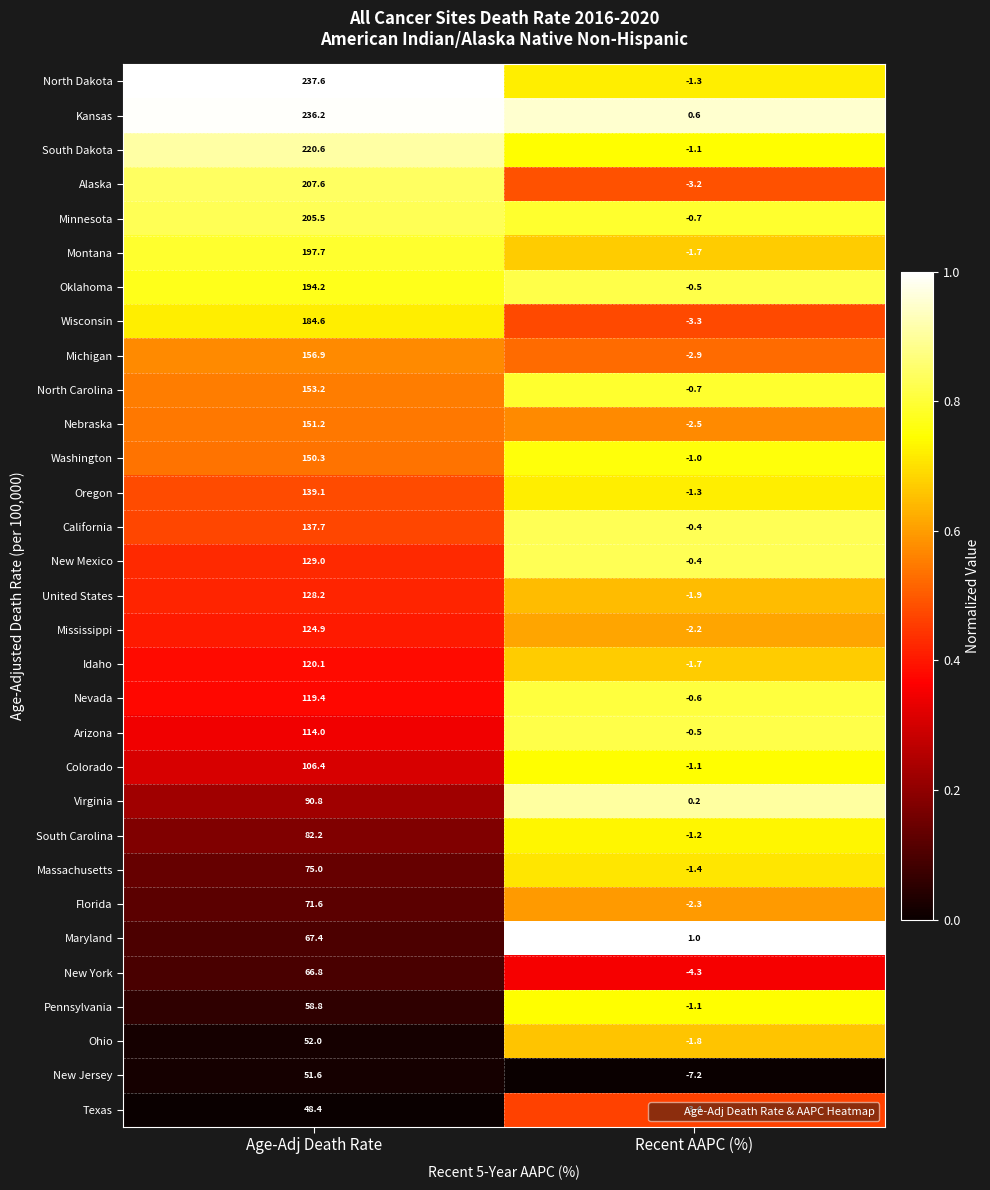

At Age-Adj Death Rate, list the series in order from smallest to largest.

Texas, New Jersey, Ohio, Pennsylvania, New York, Maryland, Florida, Massachusetts, South Carolina, Virginia, Colorado, Arizona, Nevada, Idaho, Mississippi, United States, New Mexico, California, Oregon, Washington, Nebraska, North Carolina, Michigan, Wisconsin, Oklahoma, Montana, Minnesota, Alaska, South Dakota, Kansas, North Dakota